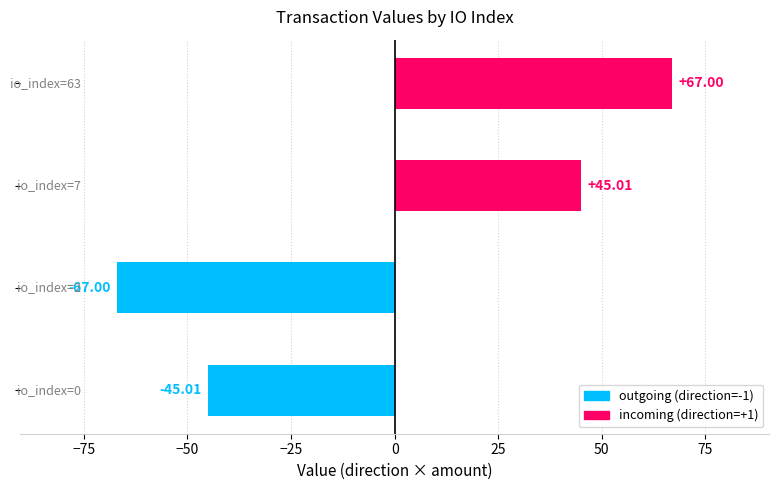

What is the difference between the maximum and second lowest values?

112.0